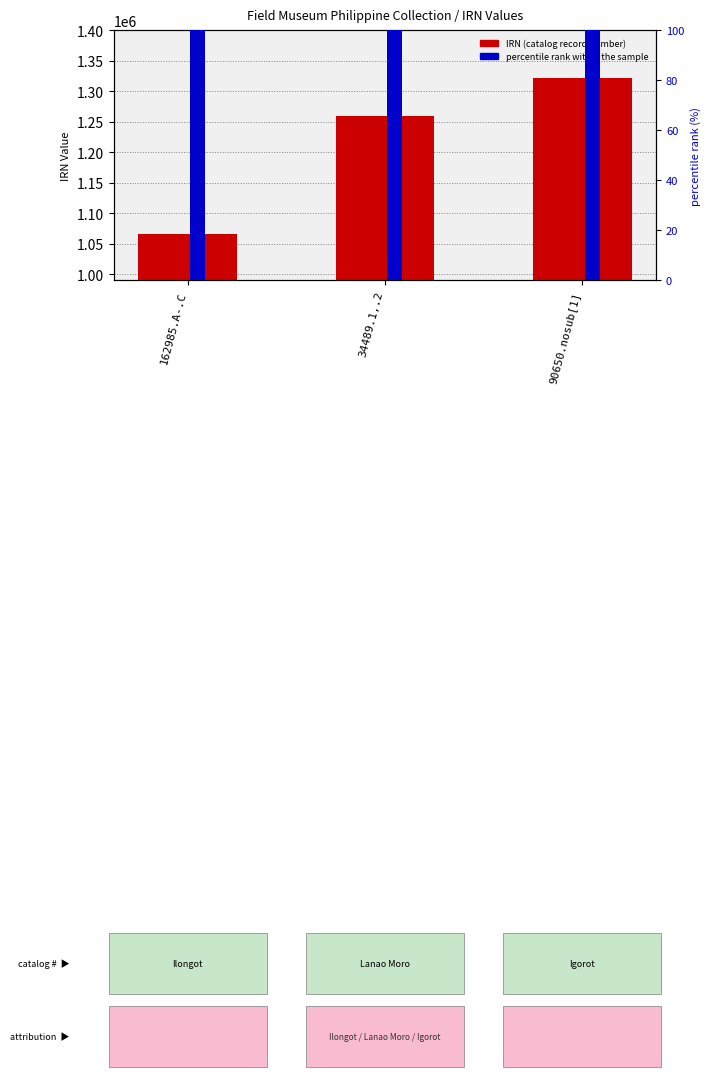

List the labels in order of percentile rank within sample value, smallest first.

162985.A-.C, 34489.1,.2, 90650.nosub[1]